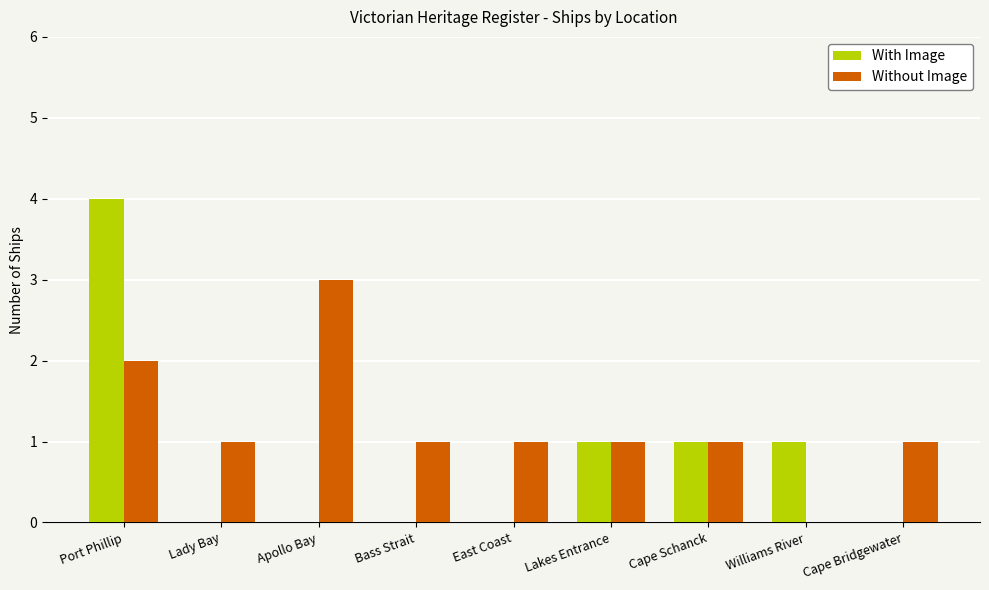

Which series has the largest total across all categories?

Without Image